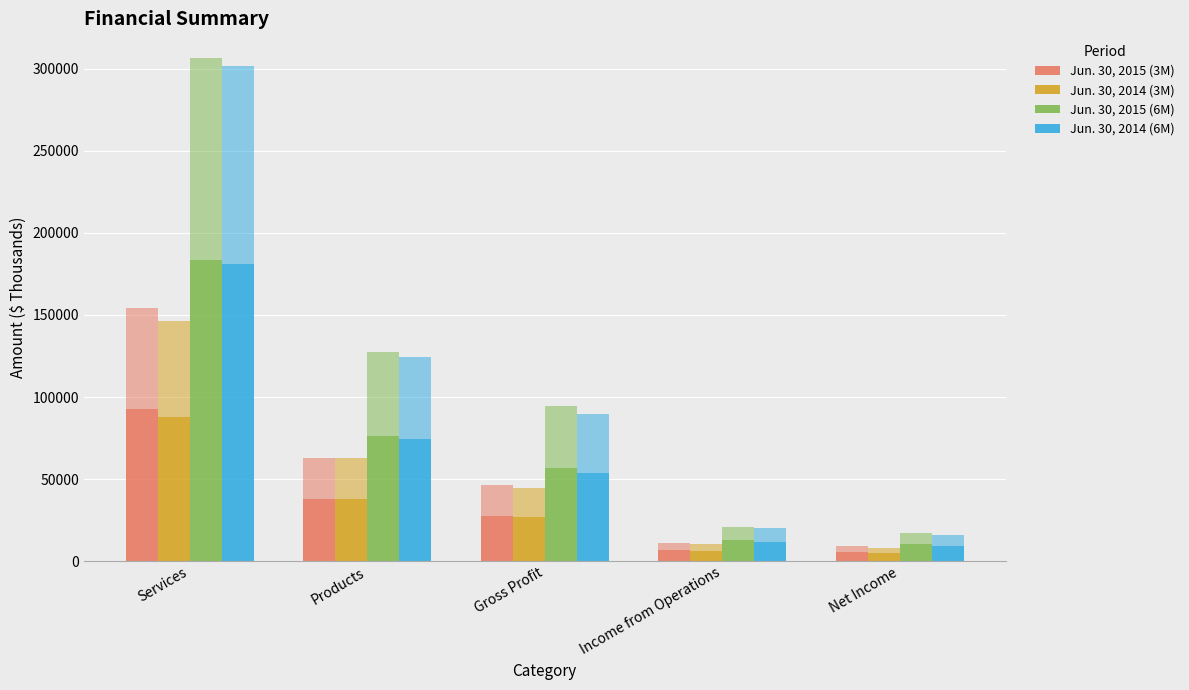

Which category has the lowest value across all series?

Net Income